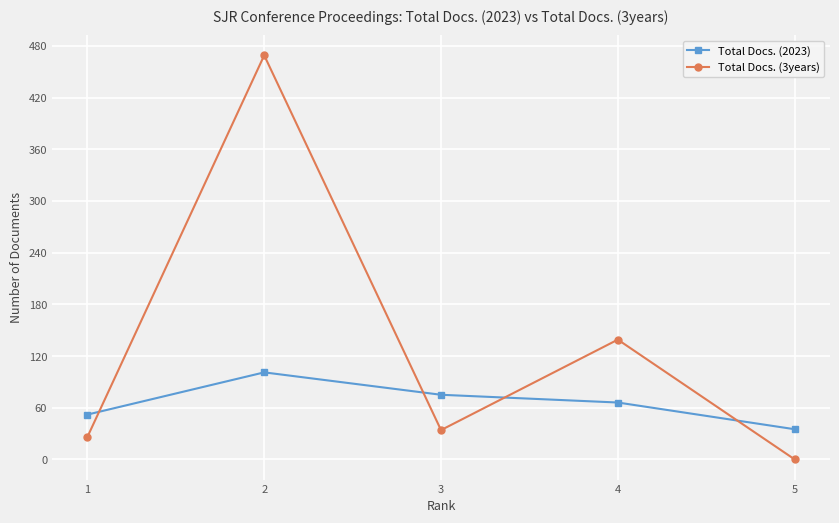

How many categories are shown in the chart?

5